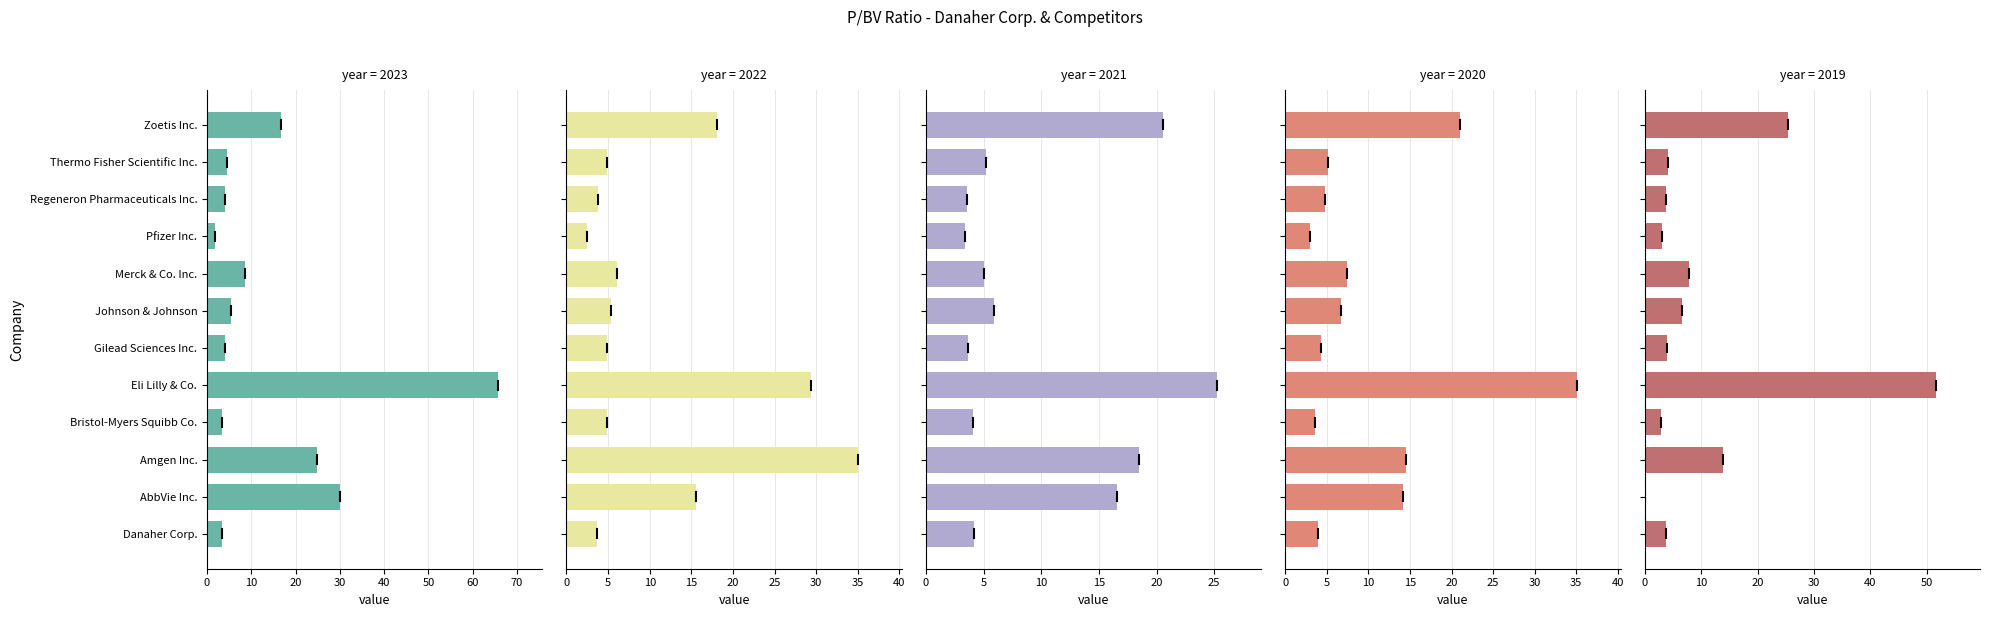

Reading left to right, what are all the values shown in this chart?

2023-12-31: 3.5	30.0	24.9	3.4	65.8	4.0	5.5	8.7	1.8	4.0	4.6	16.8
2022-12-31: 3.6	15.5	35.0	4.9	29.4	4.9	5.4	6.1	2.5	3.8	4.8	18.1
2021-12-31: 4.2	16.5	18.5	4.1	25.3	3.6	5.9	5.0	3.4	3.6	5.2	20.6
2020-12-31: 3.9	14.2	14.5	3.5	35.1	4.3	6.7	7.5	3.0	4.8	5.2	21.0
2019-12-31: 3.7	0.0	13.8	2.8	51.7	3.9	6.6	7.8	3.0	3.8	4.2	25.4